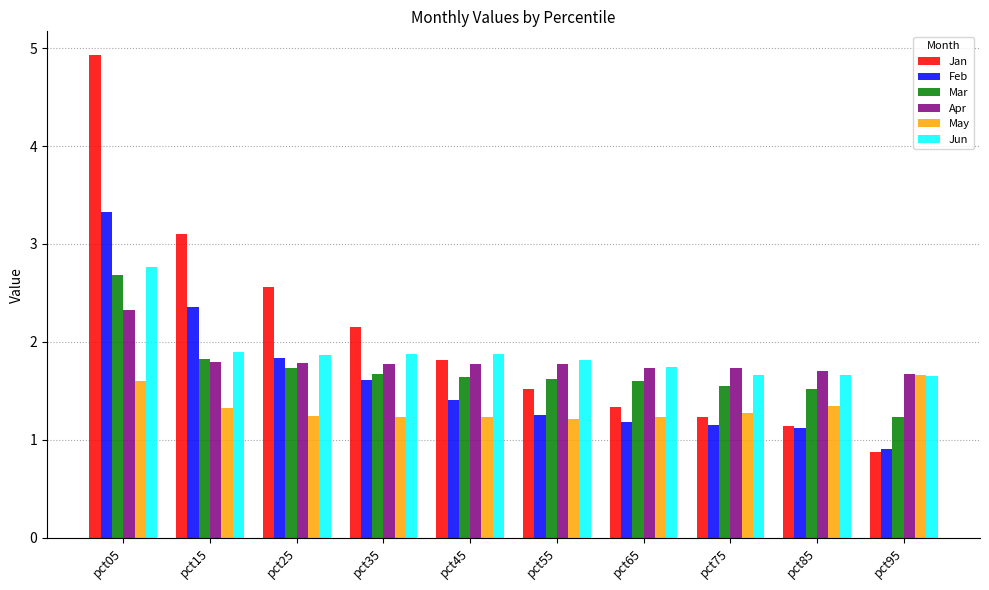

What is the difference between the maximum and minimum values in the Jun series?

1.1